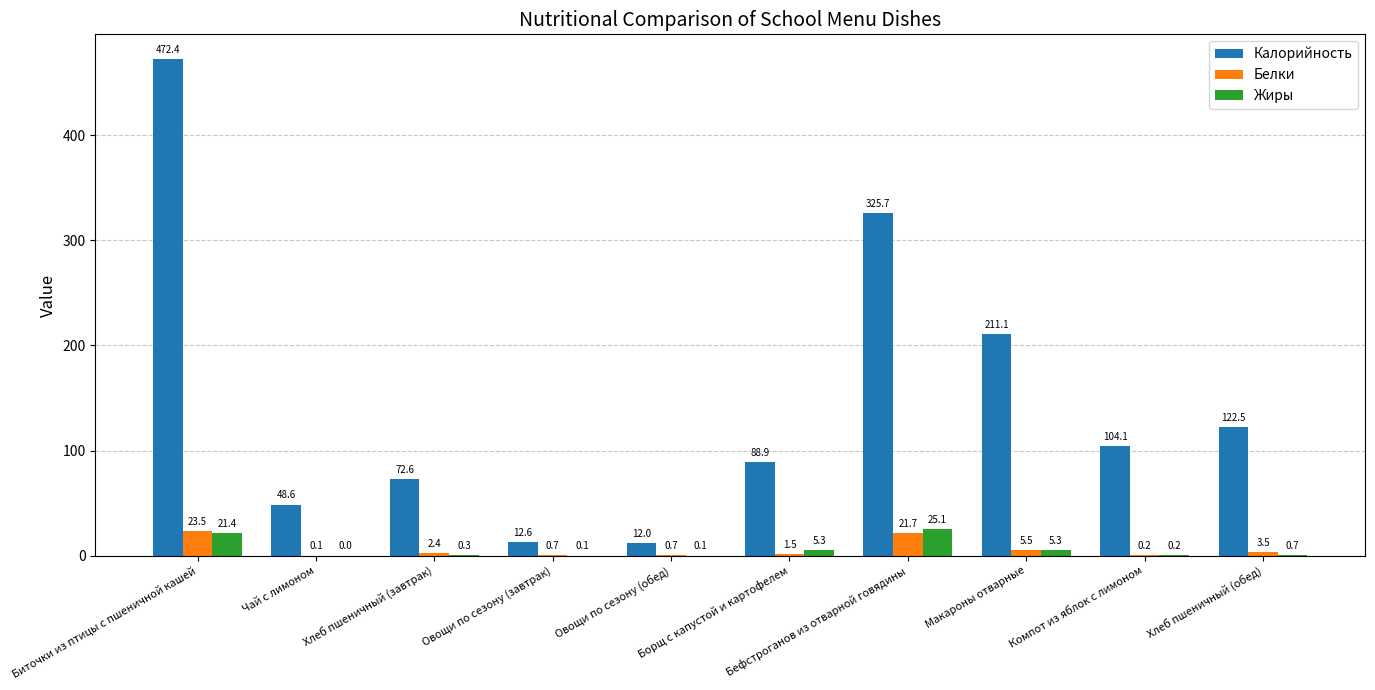

The Жиры series shows 25.1 at Бефстроганов из отварной говядины. True or false?

True